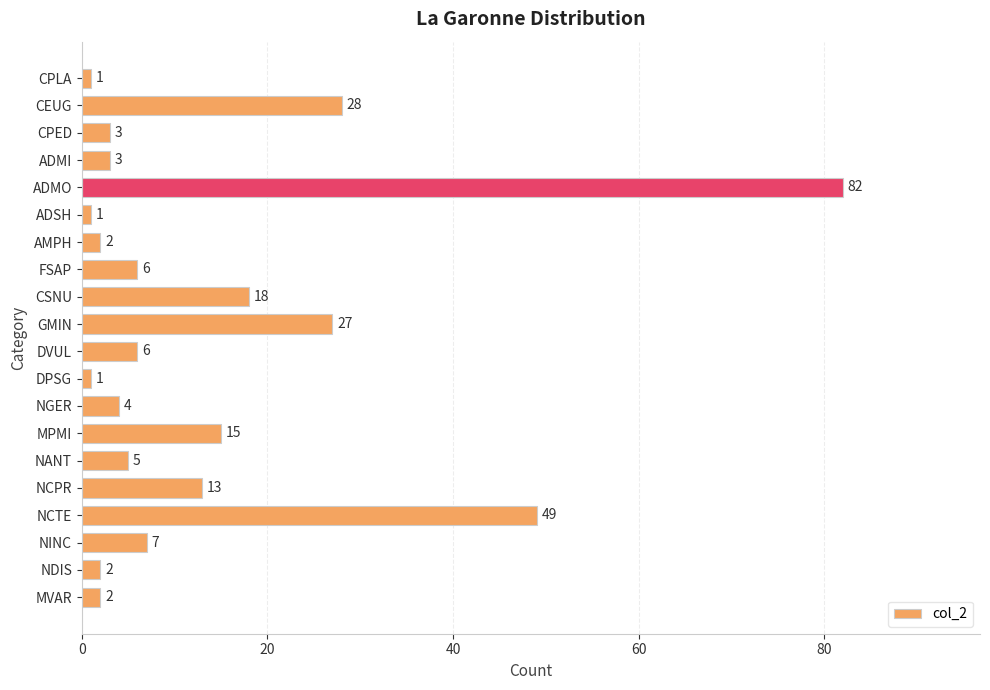

What is the label of the 6th bar from the bottom?

NANT